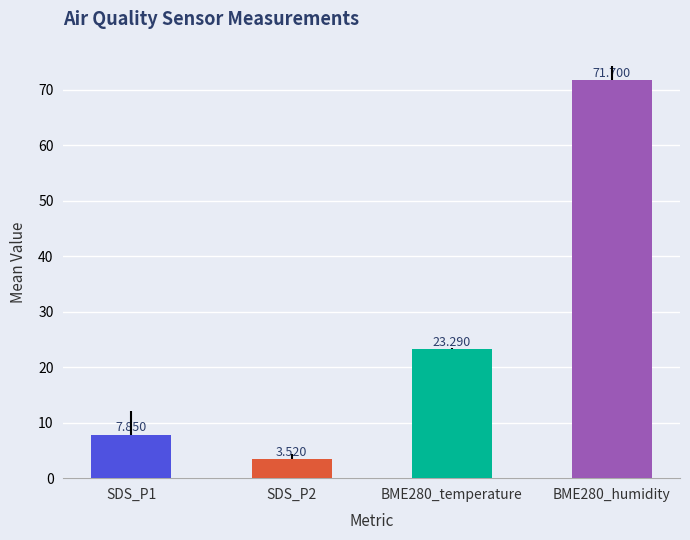

How many data points are less than 23?

2